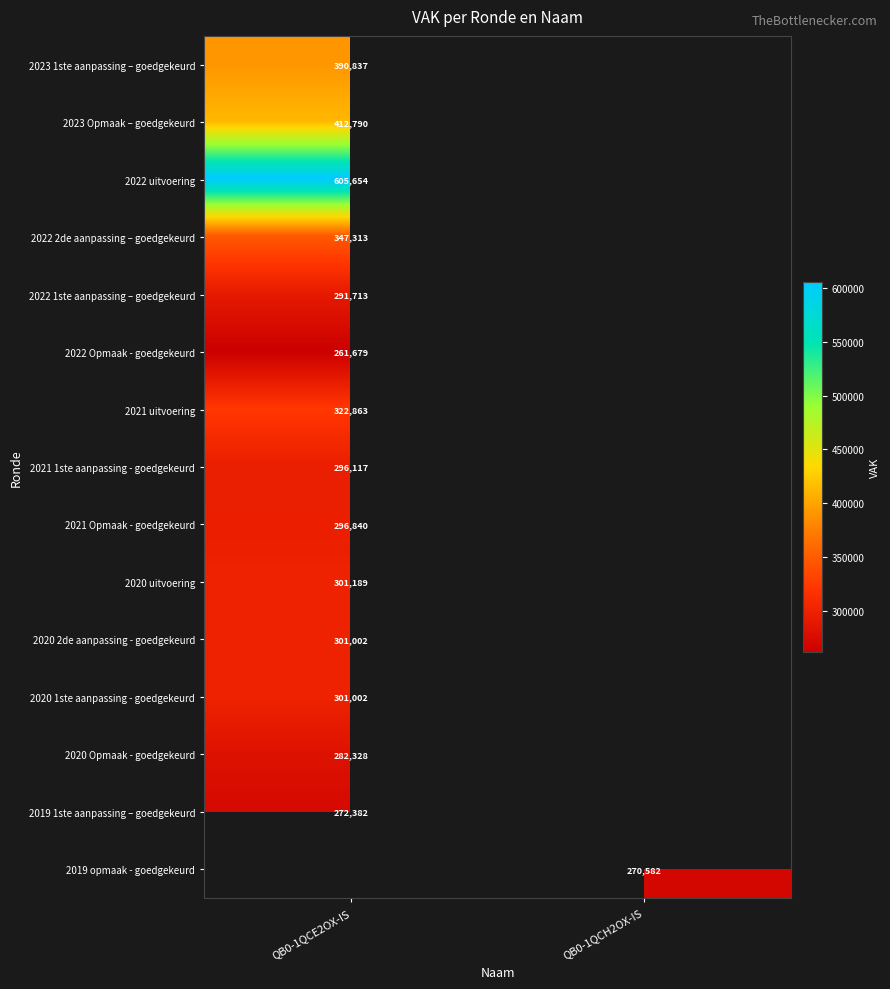

True or false: 2021 uitvoering has a value of 564179 at QB0-1QCE2OX-IS.

False